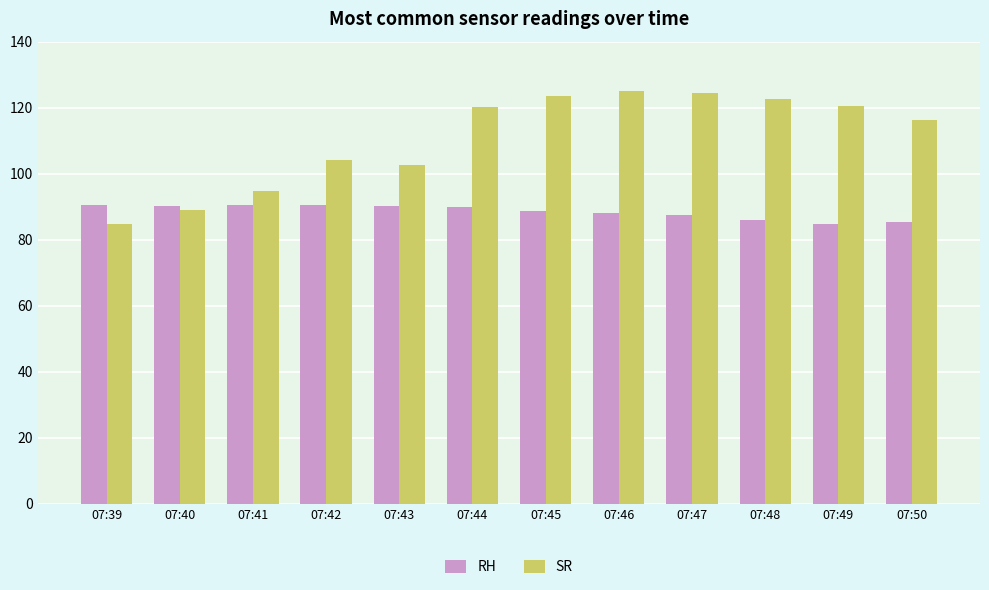

How many data points in SR are less than 120?

6